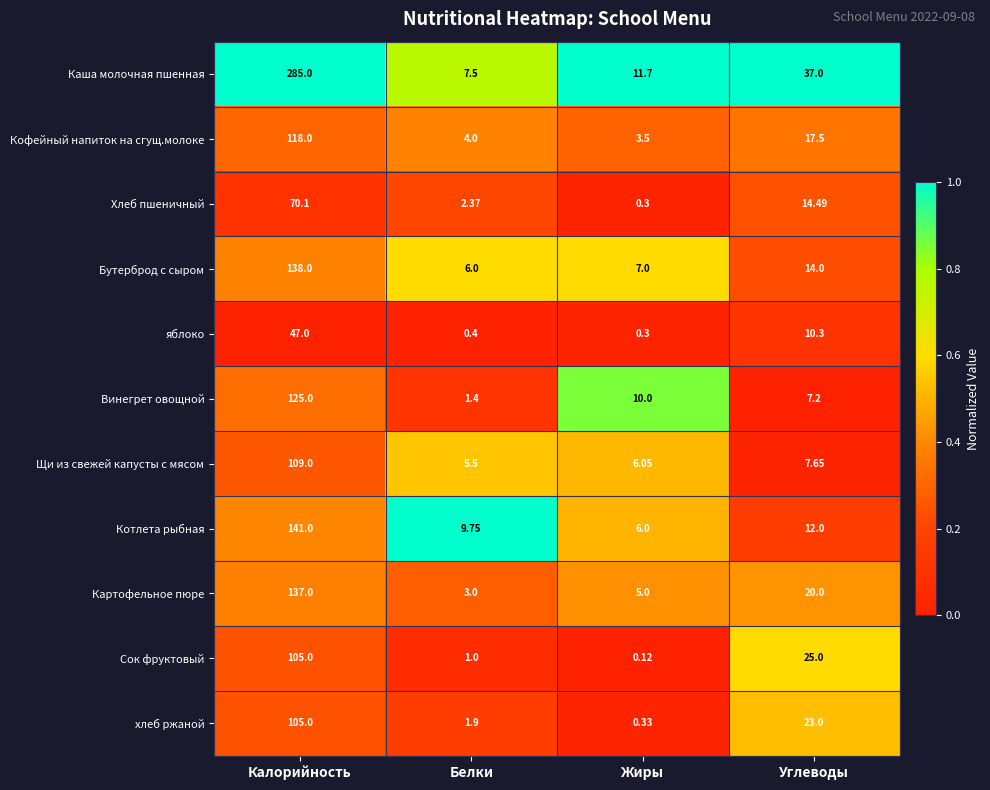

Where does the Винегрет овощной series first go above 10?

Калорийность